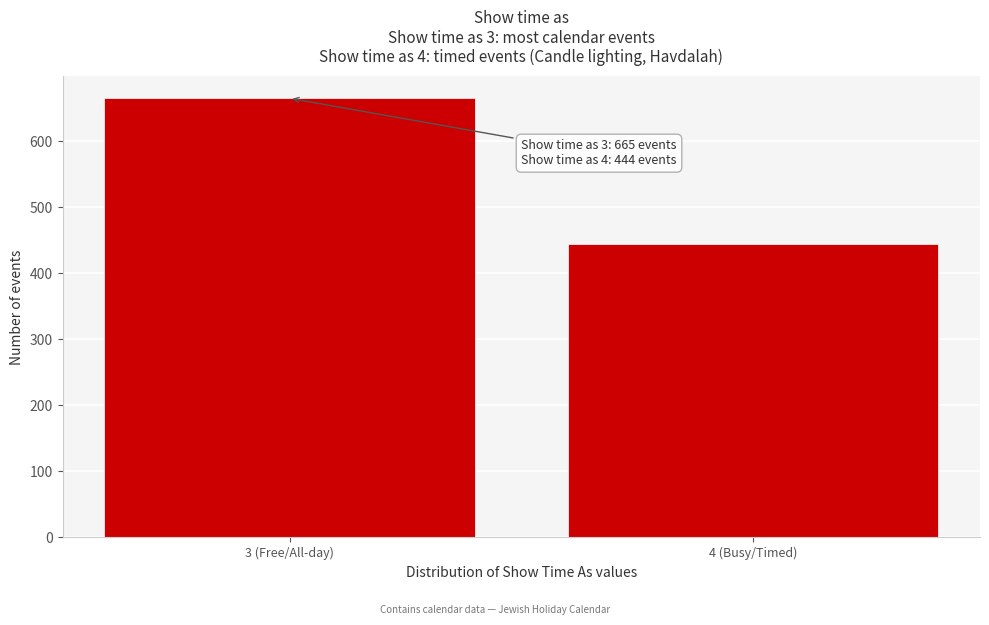

Reading right to left, what are all the values shown in this chart?

444	665